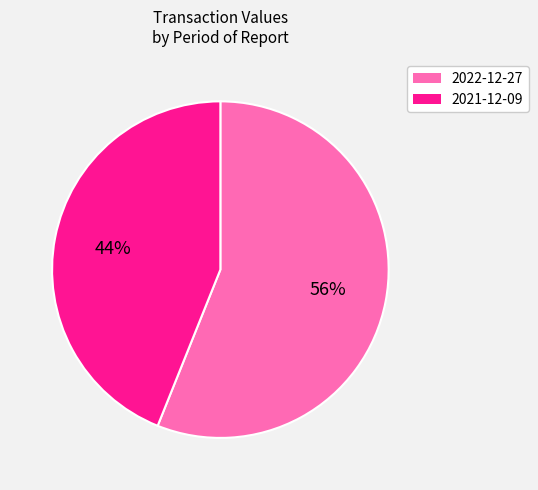

Do 2021-12-09 and 2022-12-27 together represent more than half of the pie?

Yes